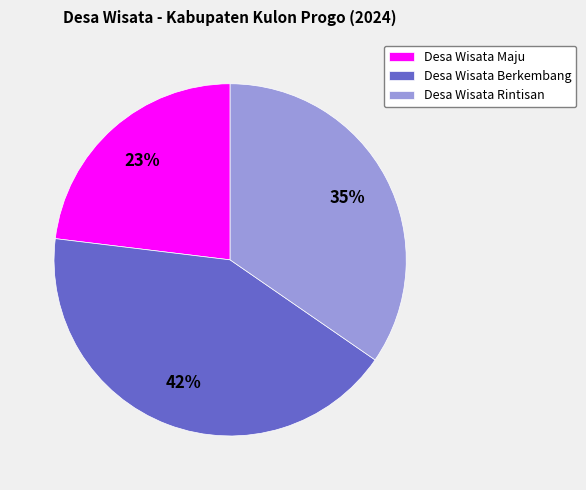

Which slice is the smallest?

Desa Wisata Maju